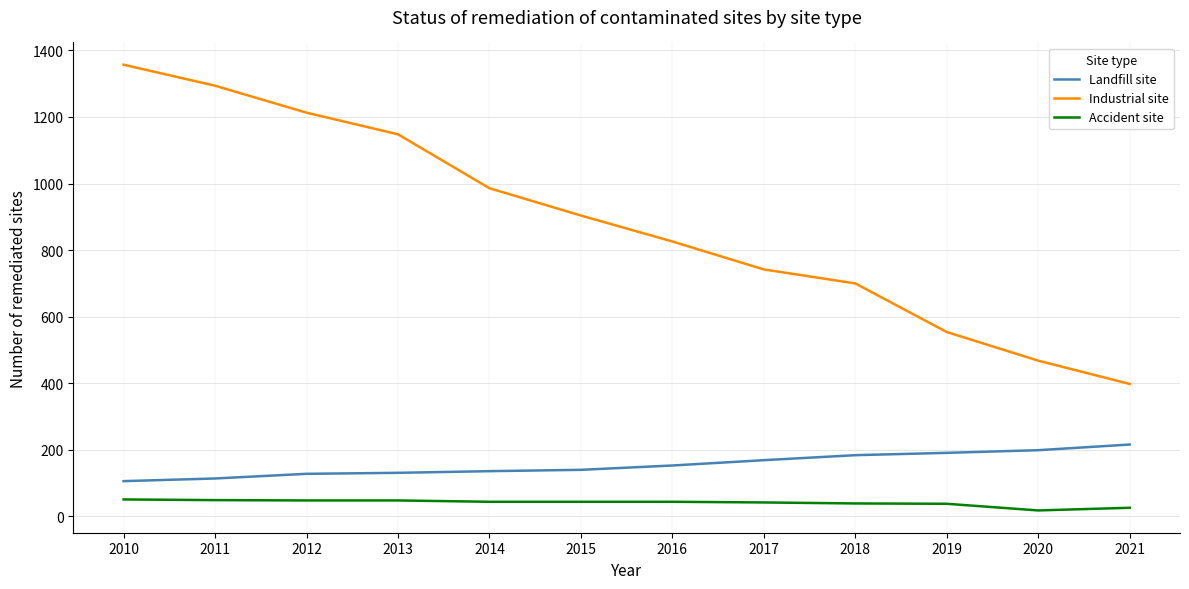

At 2020, list the series in order from smallest to largest.

Accident site, Landfill site, Industrial site